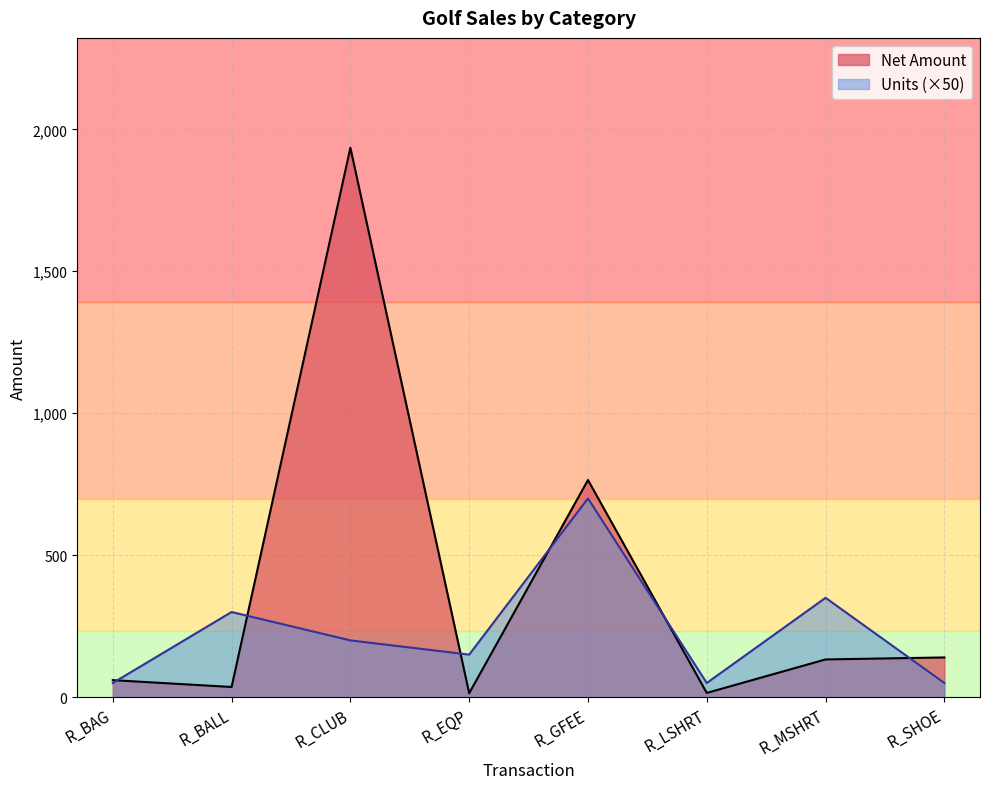

Rank the series by their maximum value, from lowest to highest.

Units (×50), Net Amount